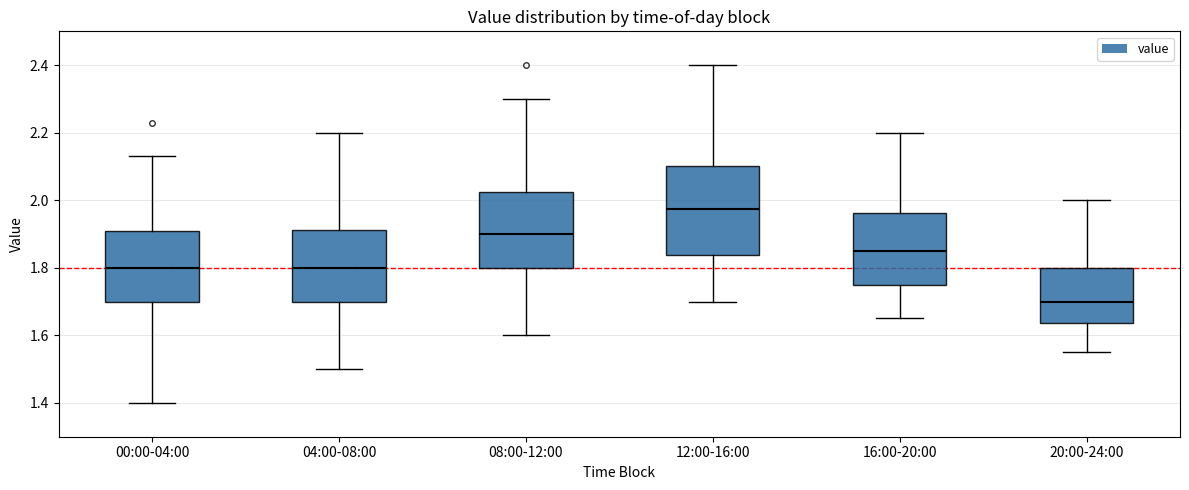

Where does the upper whisker of the box for 04:00-08:00 end on the y-axis? The values are not printed on the chart, so give them approximately, as read against the axis.

2.20